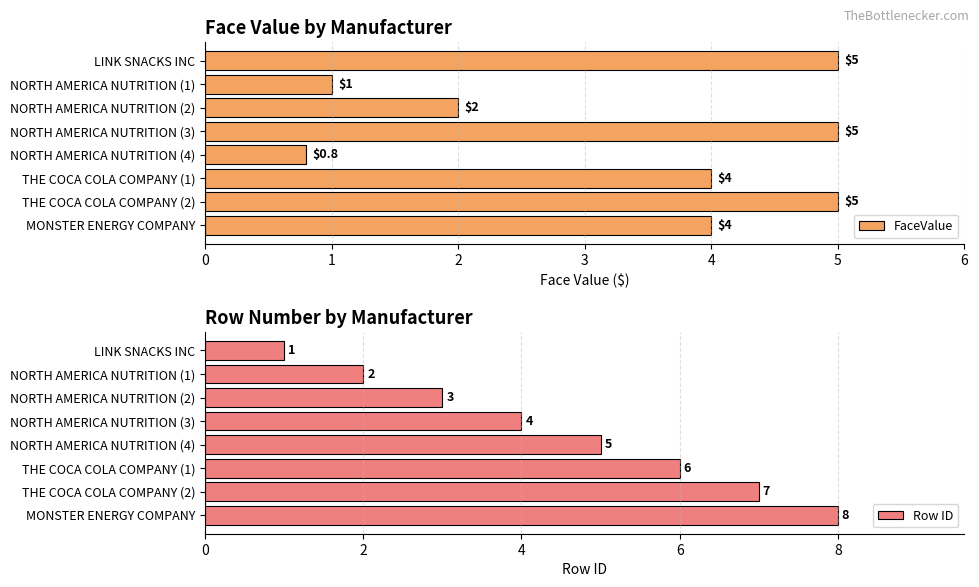

Reading left to right, list all the values displayed in this chart.

FaceValue: 5.0	1.0	2.0	5.0	0.8	4.0	5.0	4.0
Row ID: 1.0	2.0	3.0	4.0	5.0	6.0	7.0	8.0